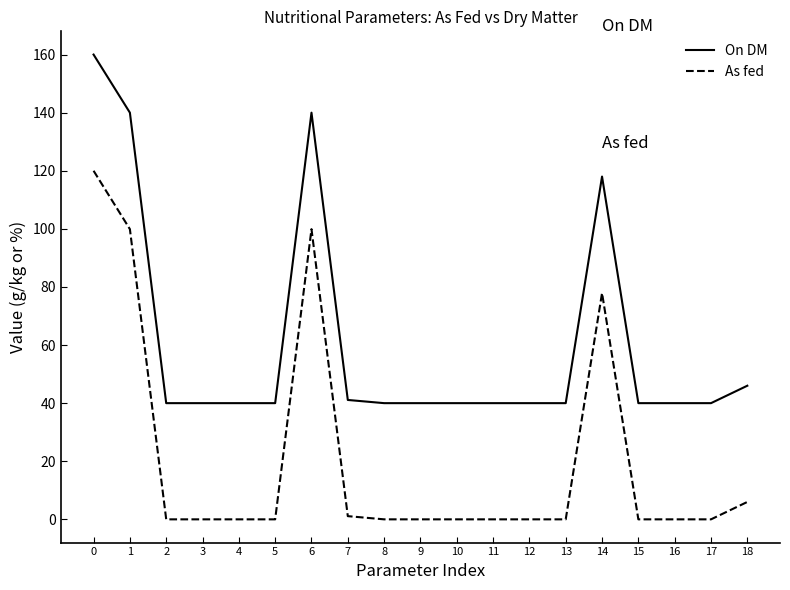

Reading left to right, transcribe all the data shown in this chart.

On DM: 160.0	140.0	40.0	40.0	40.0	40.0	140.0	41.1	40.0	40.0	40.0	40.0	40.0	40.0	118.0	40.0	40.0	40.0	46.0
As fed: 120.0	99.9	0.0	0.0	0.0	0.0	99.9	1.1	0.0	0.0	0.0	0.0	0.0	0.0	77.9	0.0	0.0	0.0	6.0